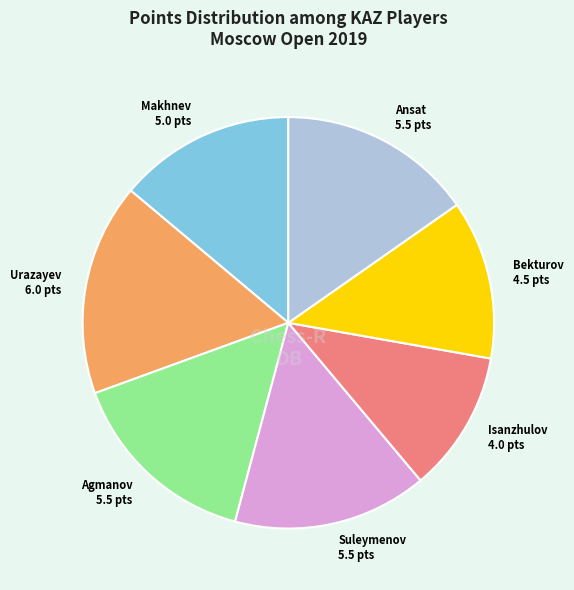

Is there a majority slice in this chart?

No